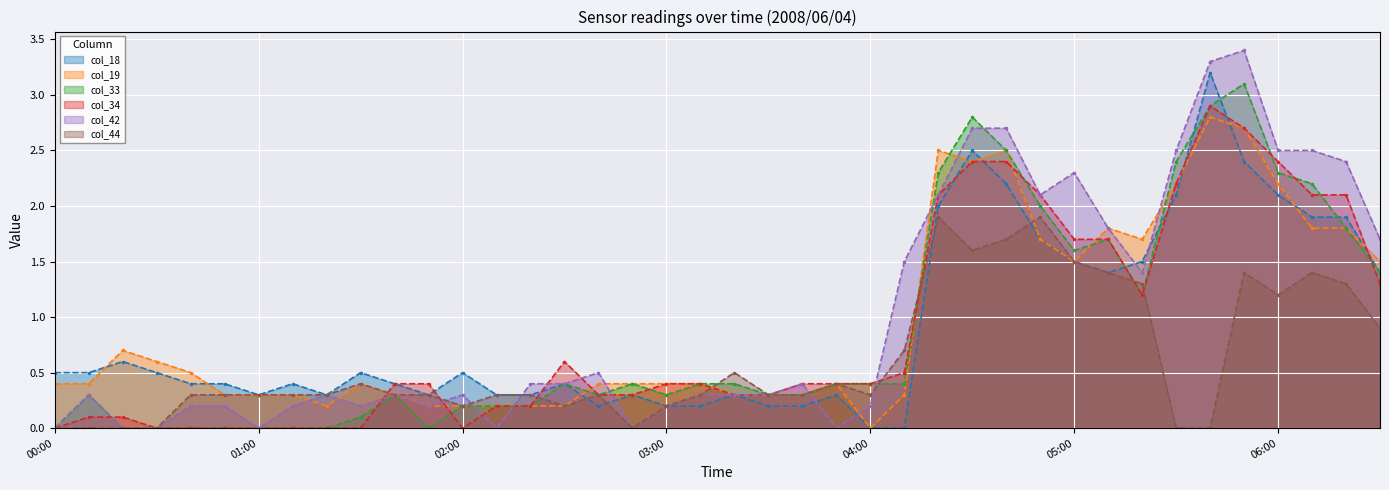

What is the average value of the col_34 series?

0.9